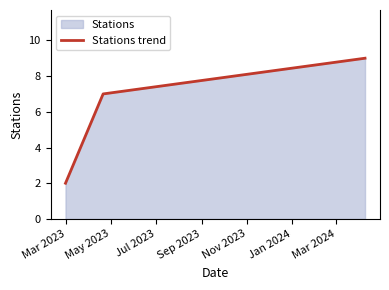

What is the difference between the maximum and minimum values?

7